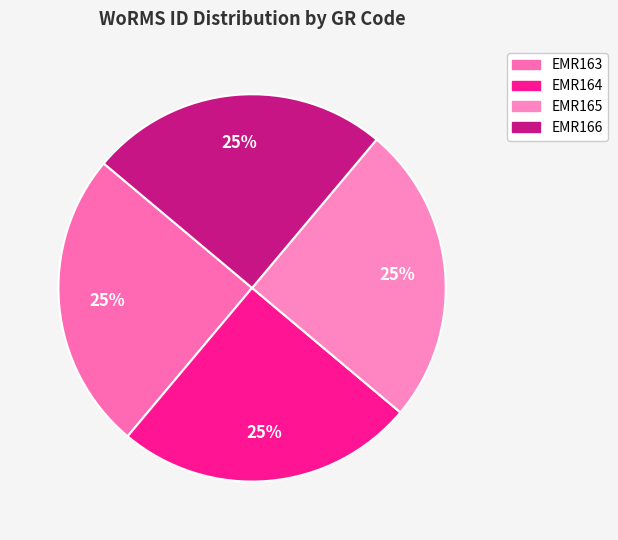

Is the sum of EMR164 and EMR163 greater than half?

No